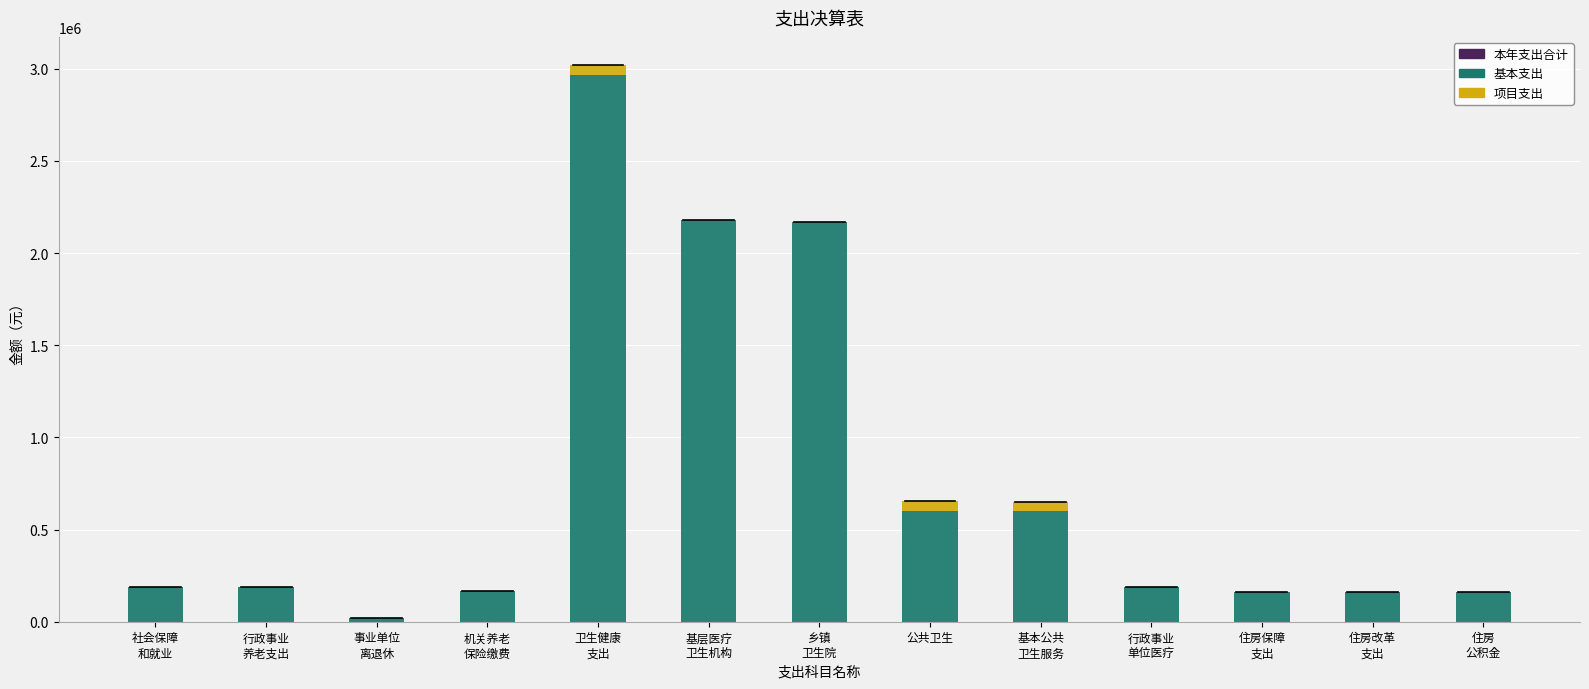

The value of 基本支出 at 公共卫生 is 190593.8. True or false?

False